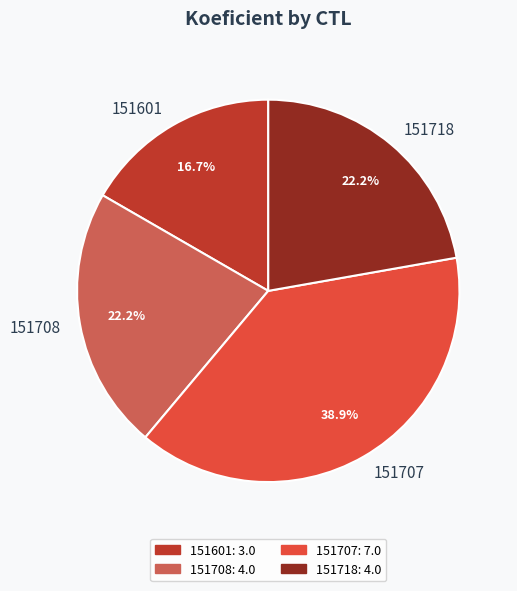

To the nearest percent, what is the combined percentage of 151708 and 151718?

44%